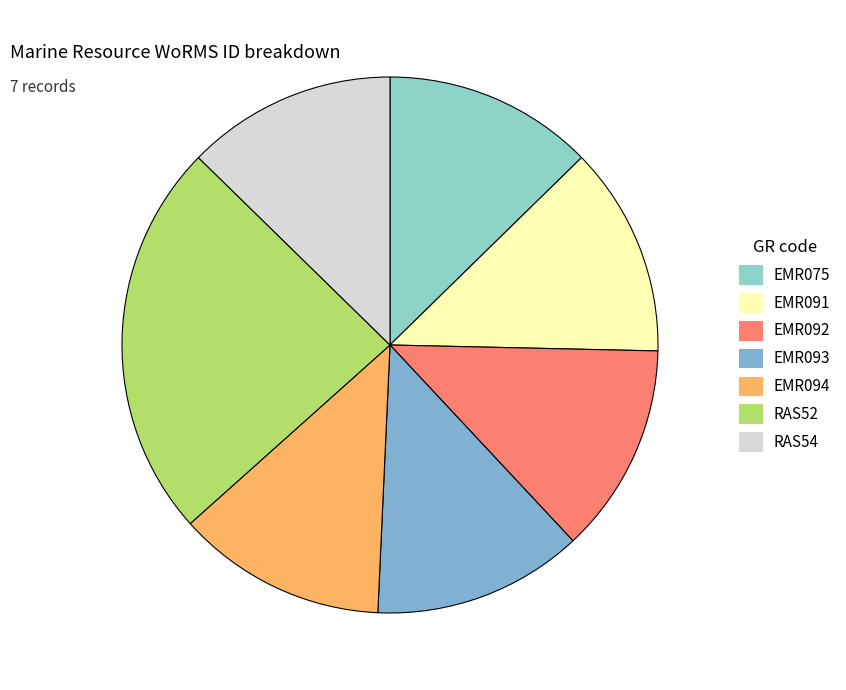

To the nearest percent, what portion does EMR075 represent?

13%